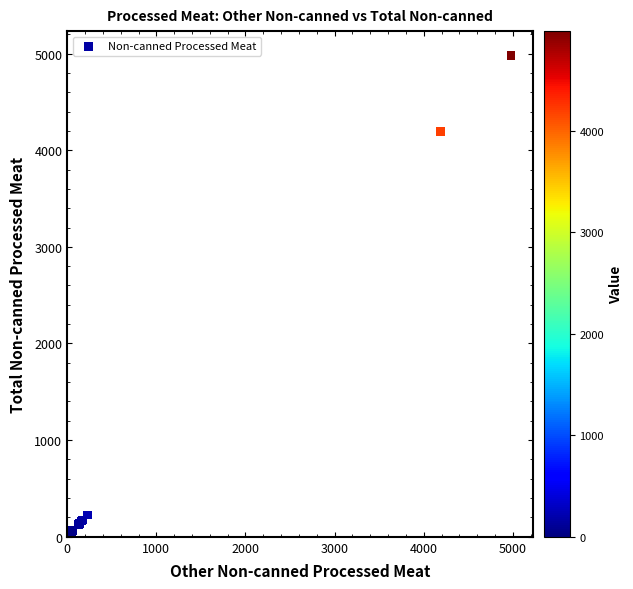

What Y value in the scatter plot is closest to 2495?

4191.4